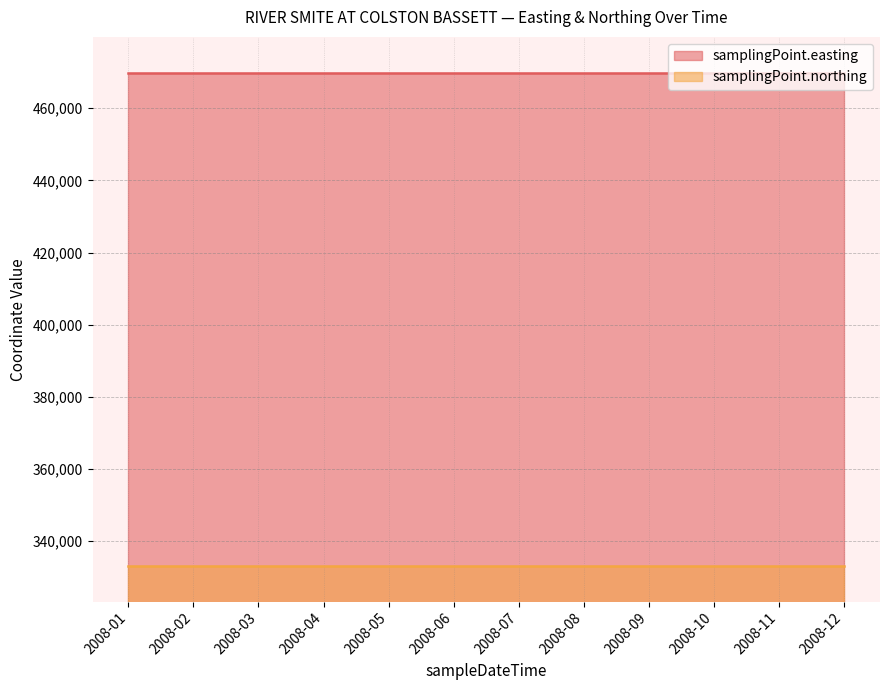

Rank the categories by samplingPoint.northing value from highest to lowest.

2008-01, 2008-02, 2008-03, 2008-04, 2008-05, 2008-06, 2008-07, 2008-08, 2008-09, 2008-10, 2008-11, 2008-12